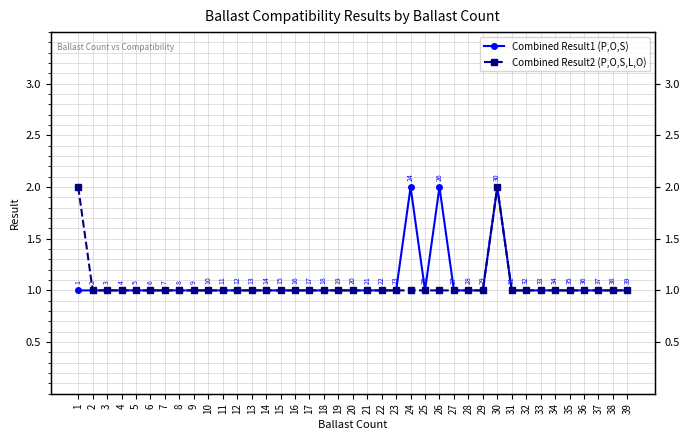

How many interior local peaks does the Combined Result2 (P,O,S,L,O) series have?

1